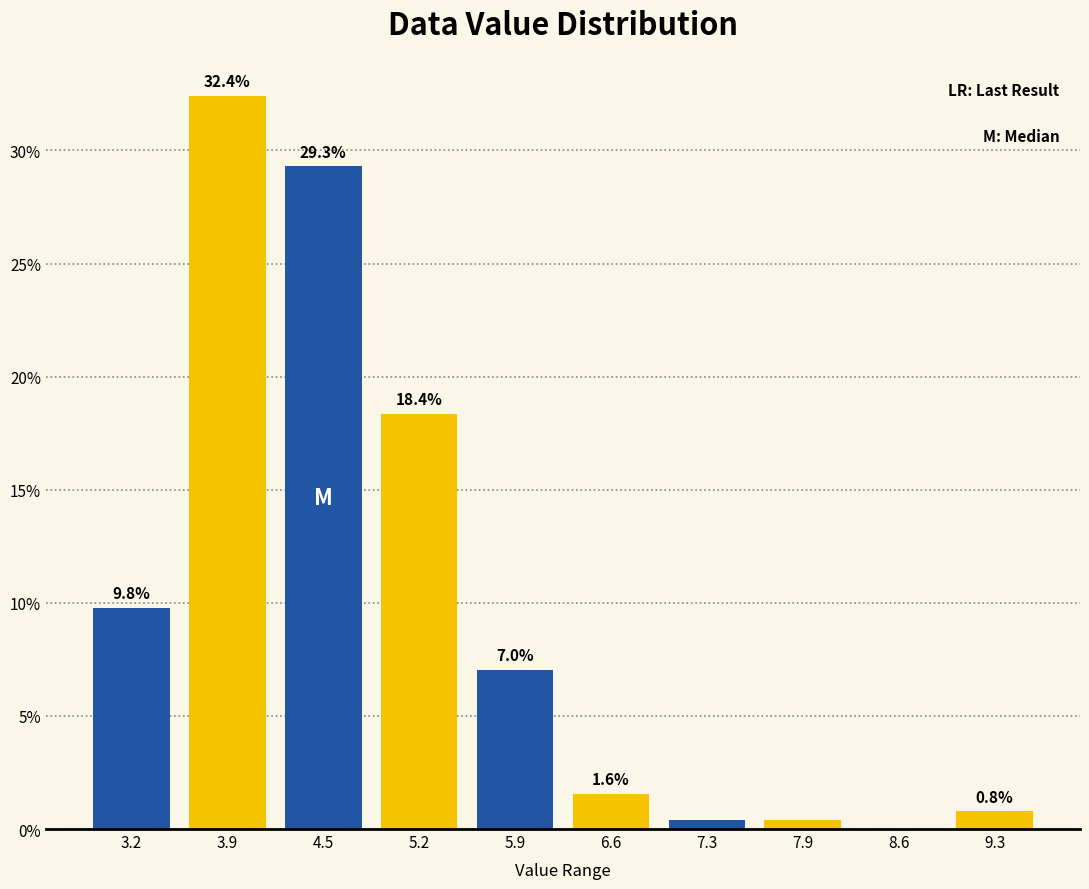

Which range on the x-axis has the tallest bar?

3.5 to 4.2